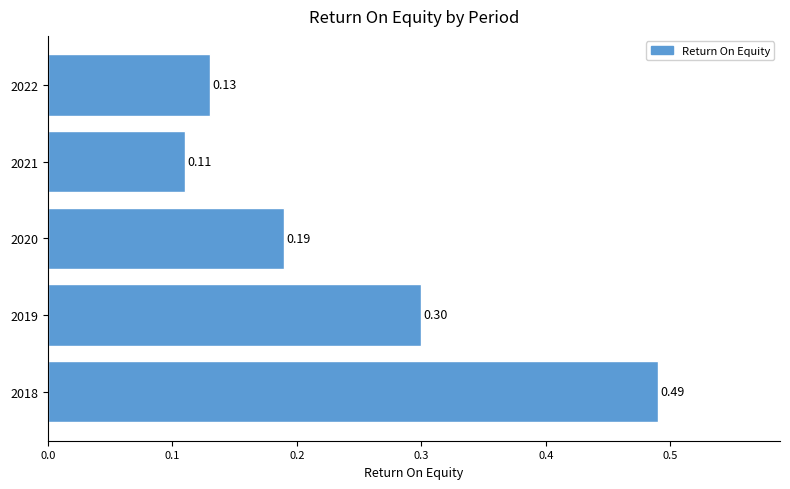

Rank the categories by value from highest to lowest.

2018, 2019, 2020, 2022, 2021